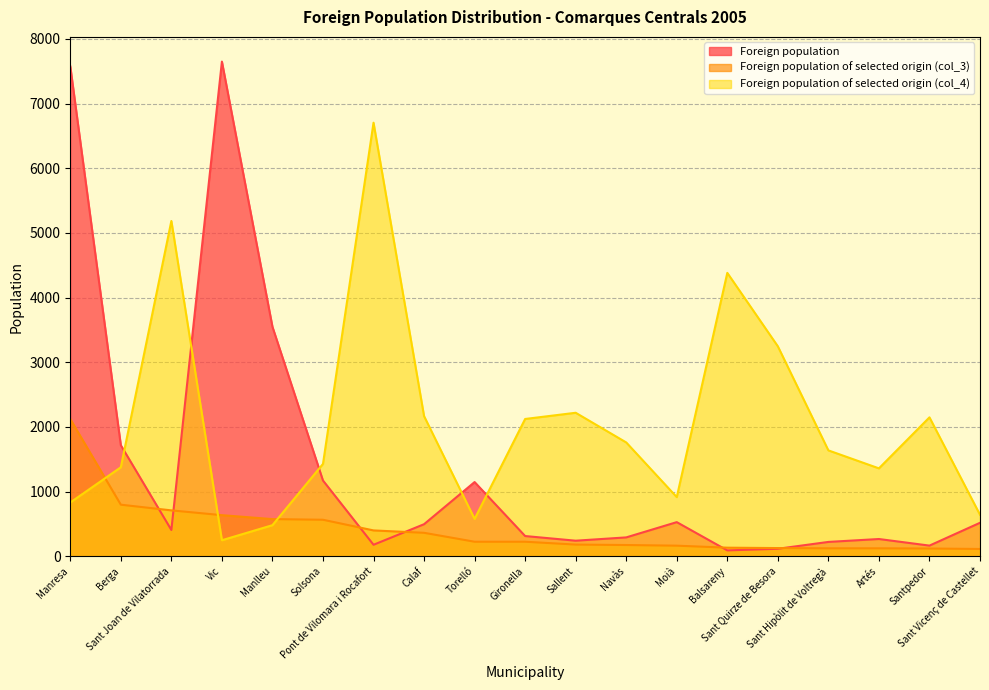

Between Gironella and Sant Hipòlit de Voltregà, which is larger?

Gironella